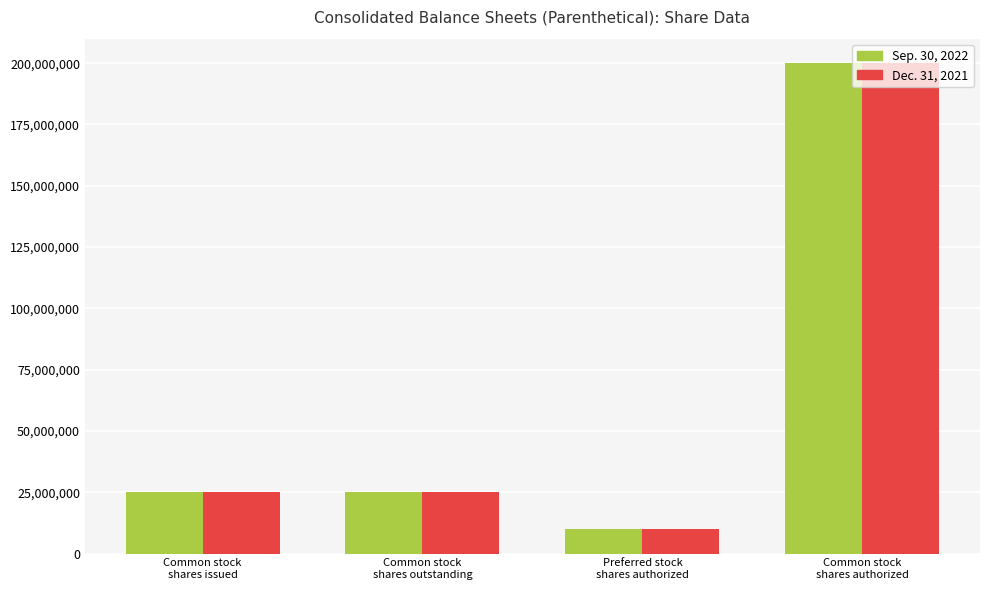

Reading left to right, what are all the values shown in this chart?

Sep. 30, 2022: 25030902	25030902	10000000	200000000
Dec. 31, 2021: 24925743	24925743	10000000	200000000